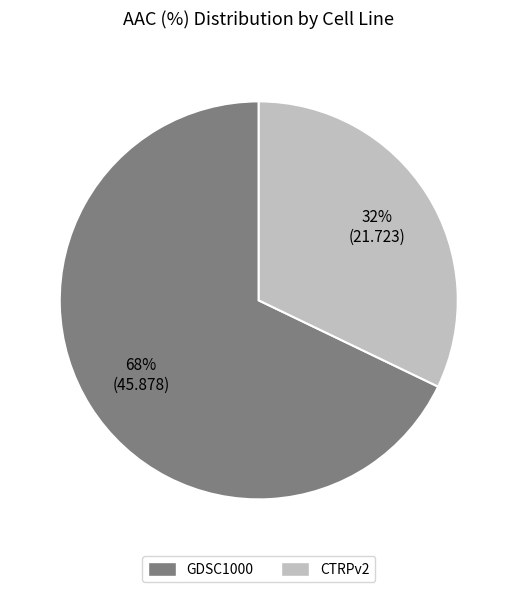

Which category has the biggest portion of the pie?

GDSC1000